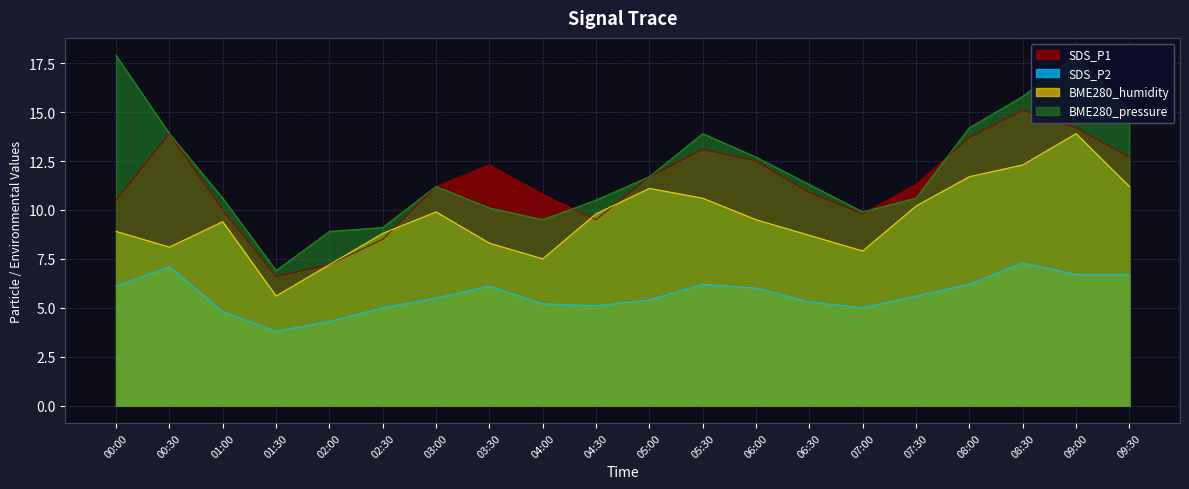

What is the highest value of the SDS_P2 series?

7.3